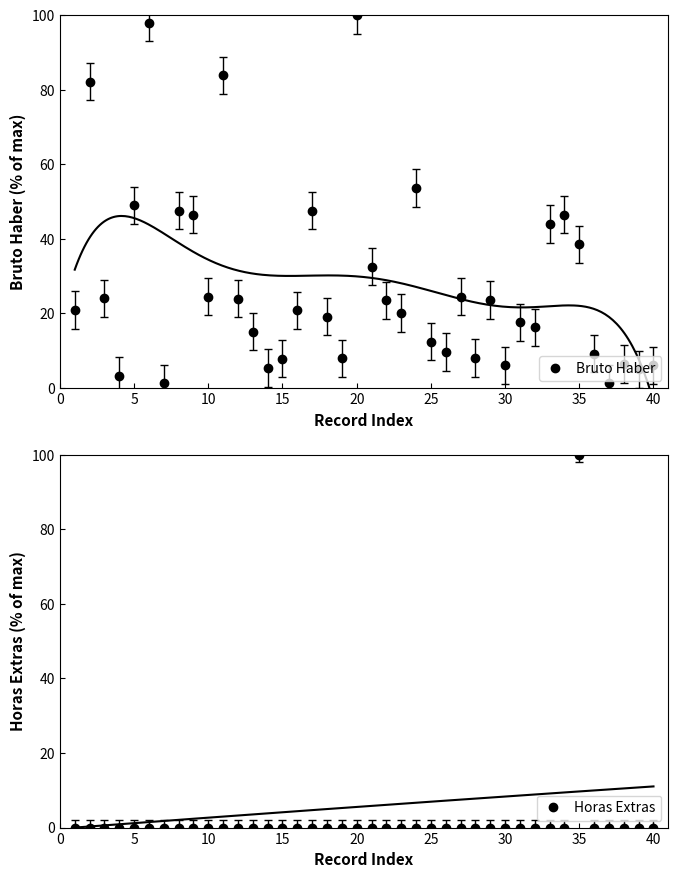

True or false: Horas Extras has more than 0 interior local peaks.

True